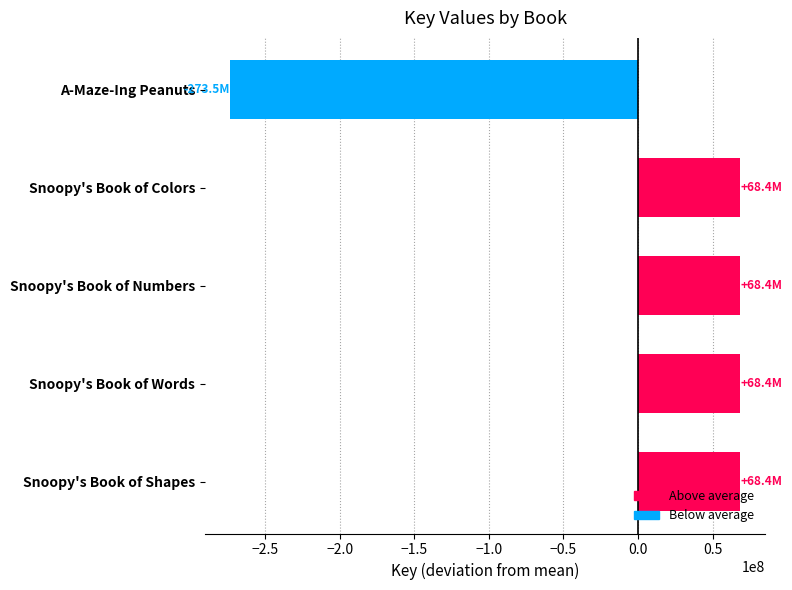

What is the label of the 3rd bar from the top?

Snoopy's Book of Numbers